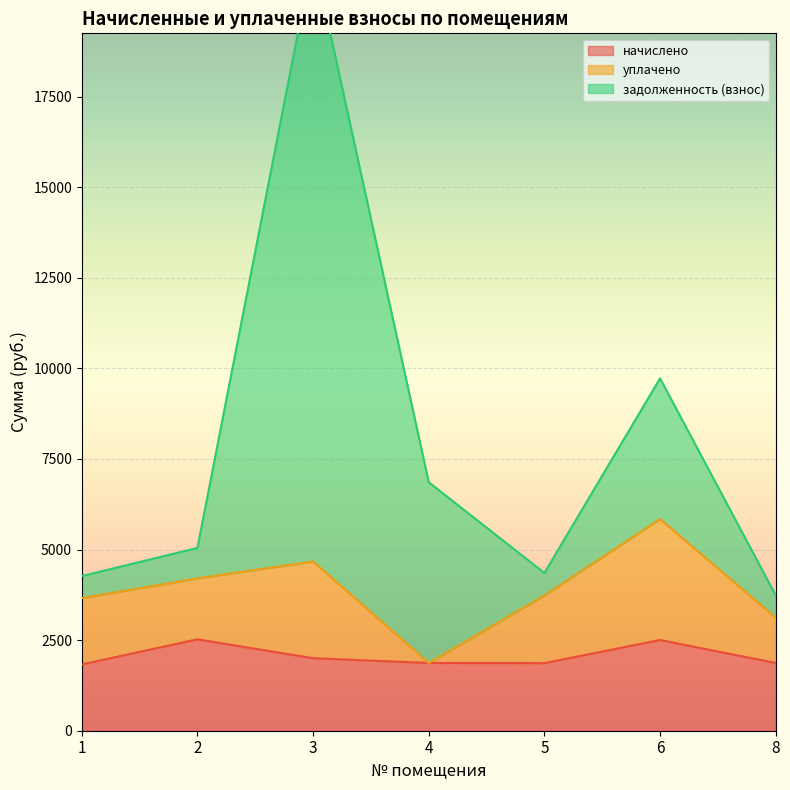

What is the total value across all series at 8?

5609.0